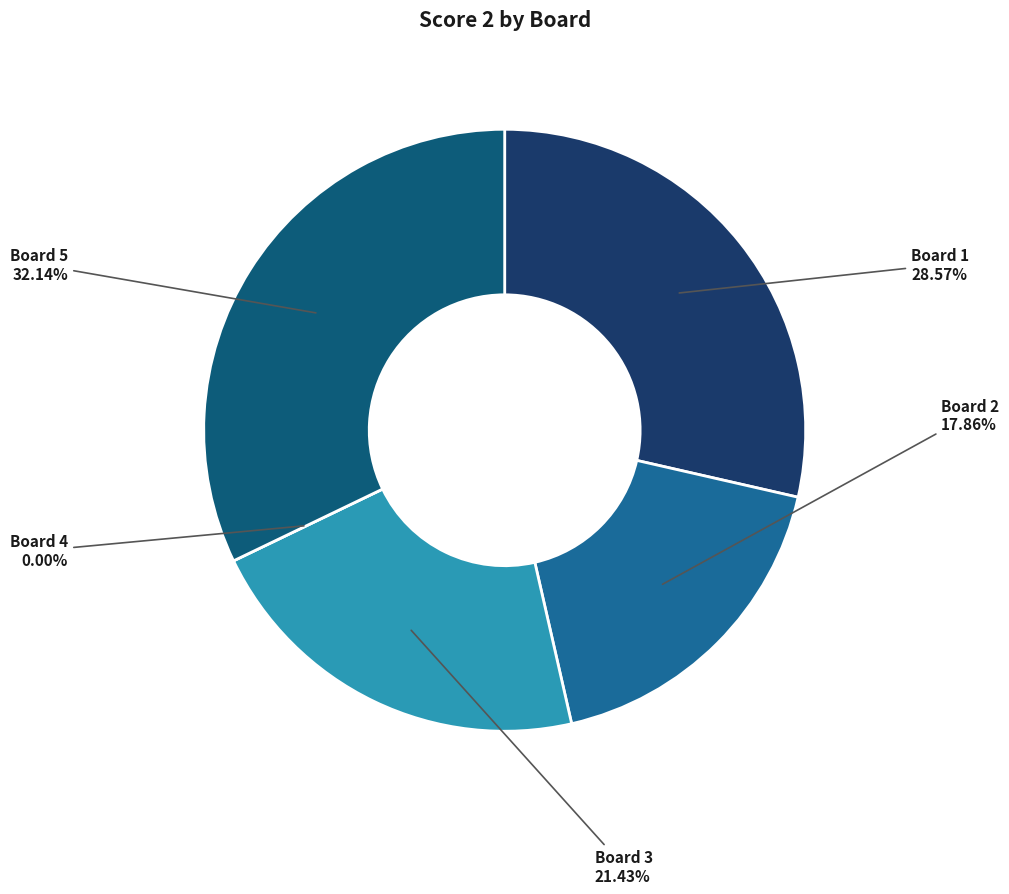

How many segments does this pie chart have?

5